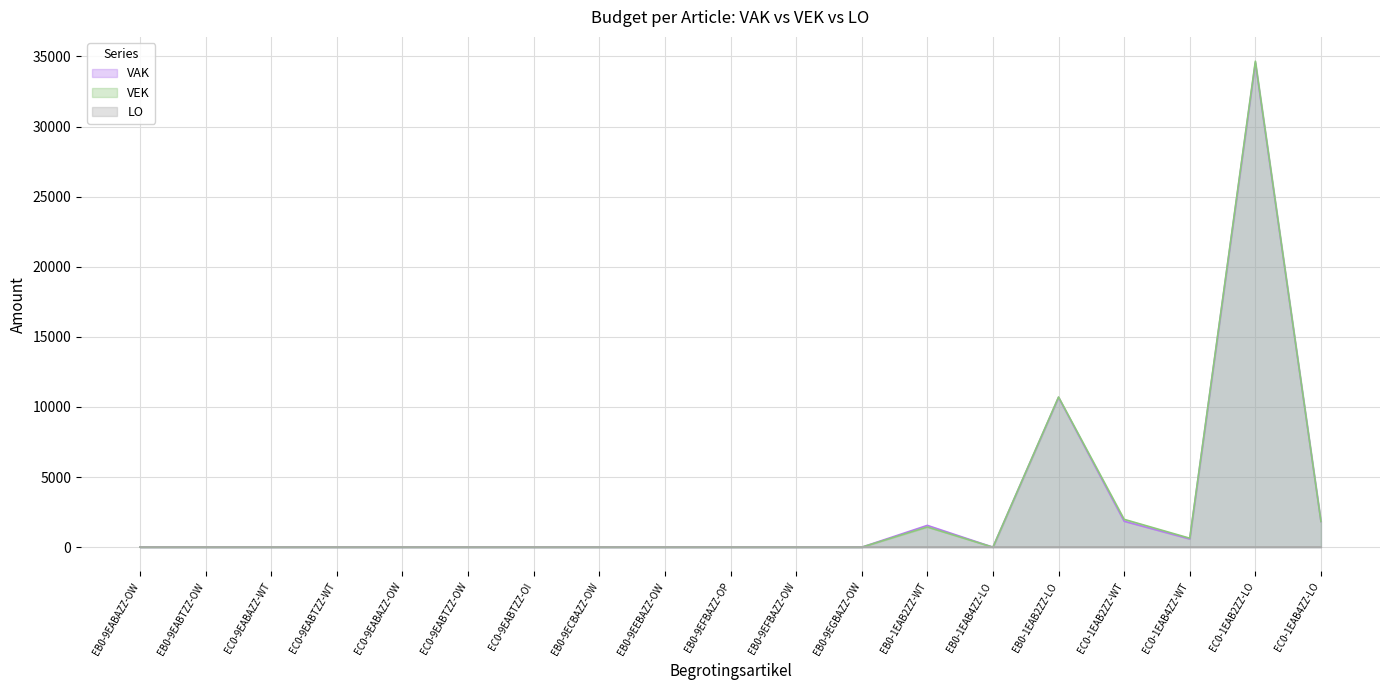

What is the greatest value displayed?

34659